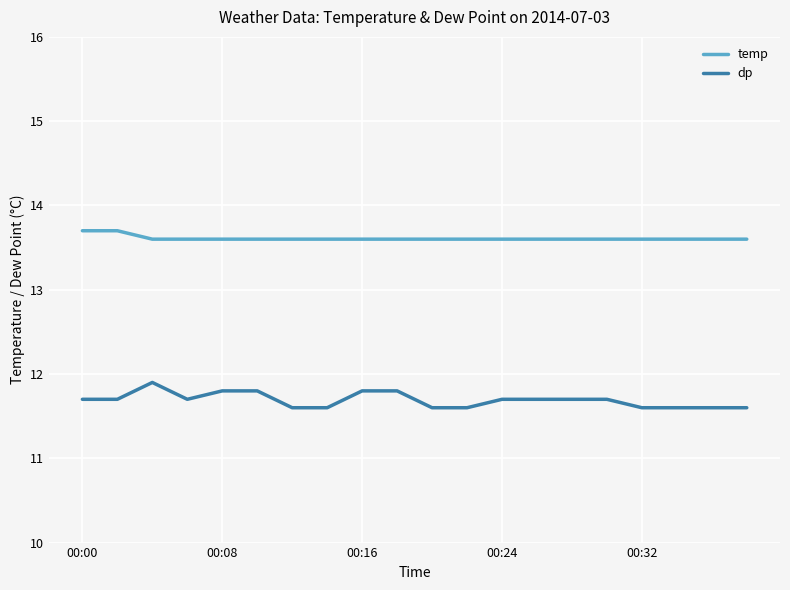

Which series has the largest total across all categories?

temp